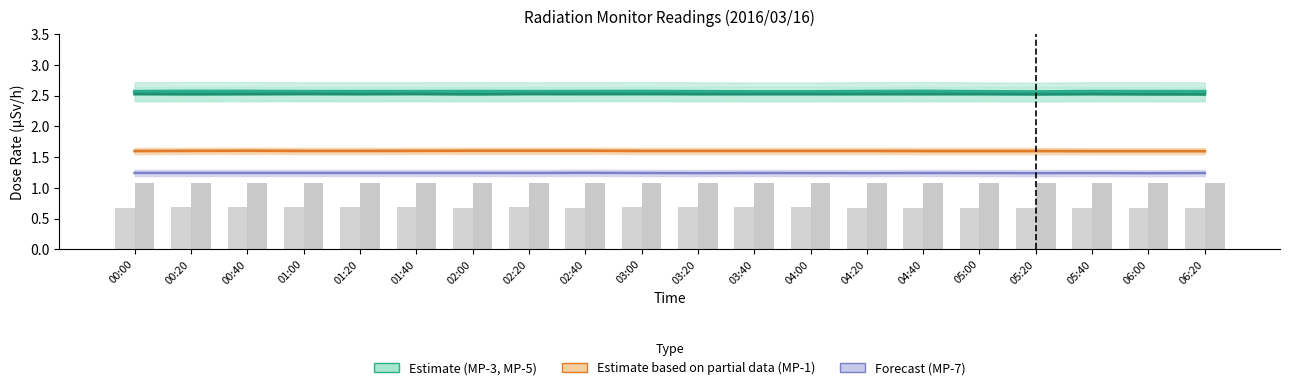

The value of MP-5 at 04:00 is 2.5. True or false?

True